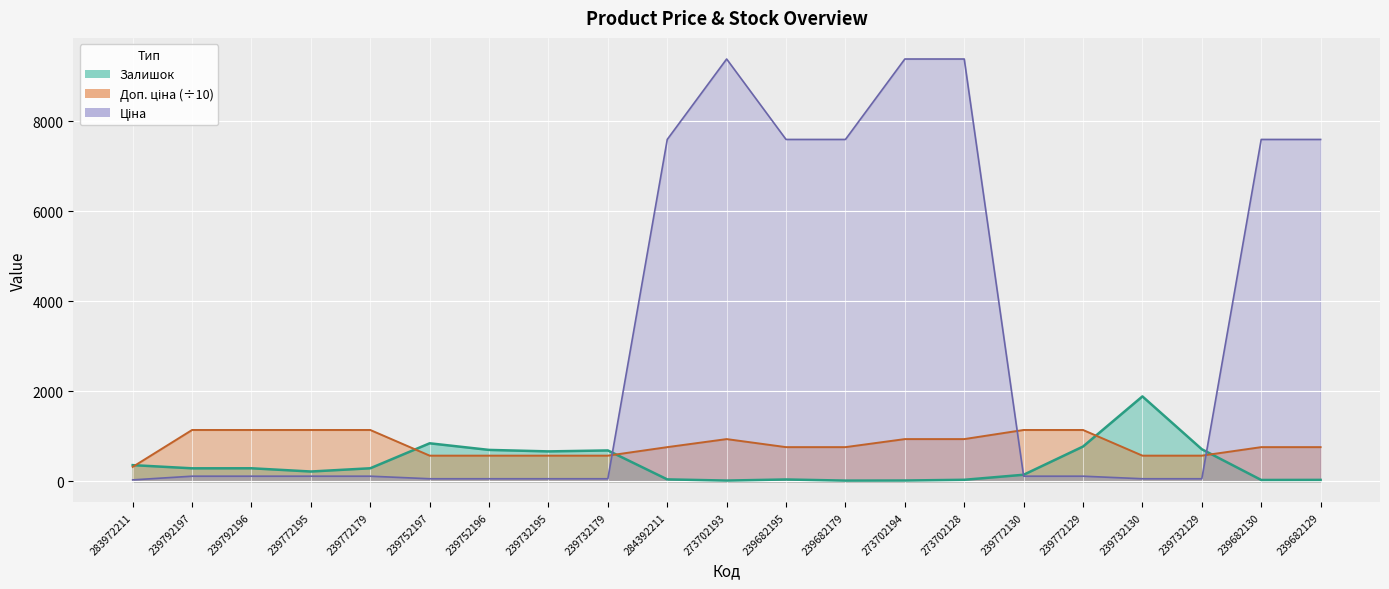

Count the number of data series in this chart.

3